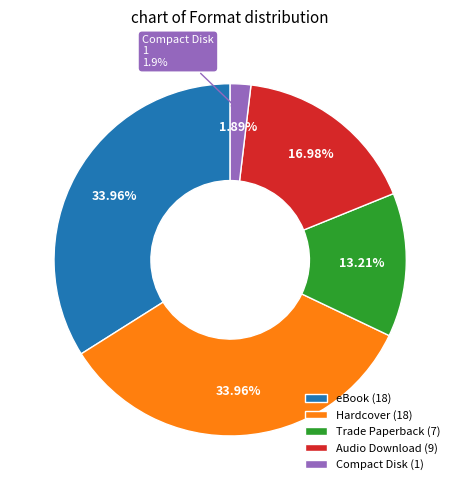

The Hardcover slice represents 41% of the pie. True or false?

False